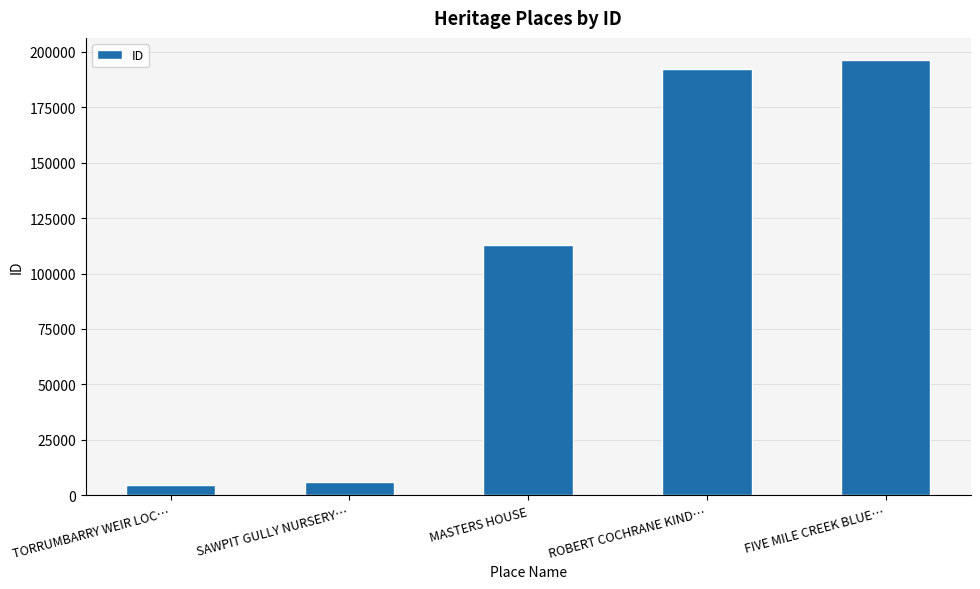

Reading right to left, what are all the values shown in this chart?

FIVE MILE CREEK BLUE…=196416	ROBERT COCHRANE KIND…=192138	MASTERS HOUSE=112676	SAWPIT GULLY NURSERY…=6069	TORRUMBARRY WEIR LOC…=4624